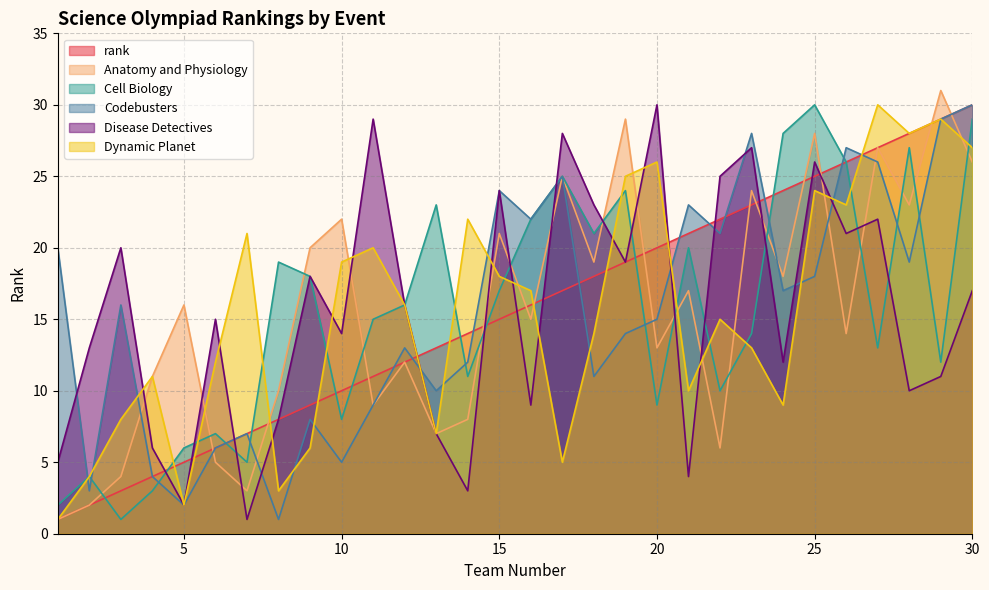

The Disease Detectives series shows 24 at 15. True or false?

True